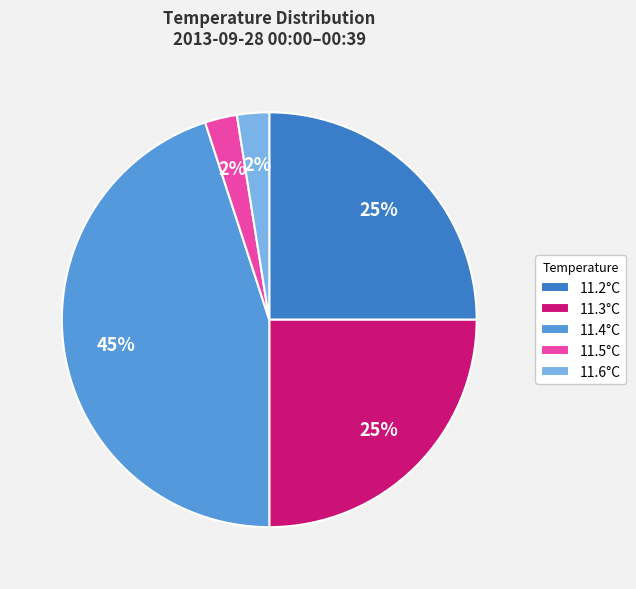

How many slices are in this pie chart?

5